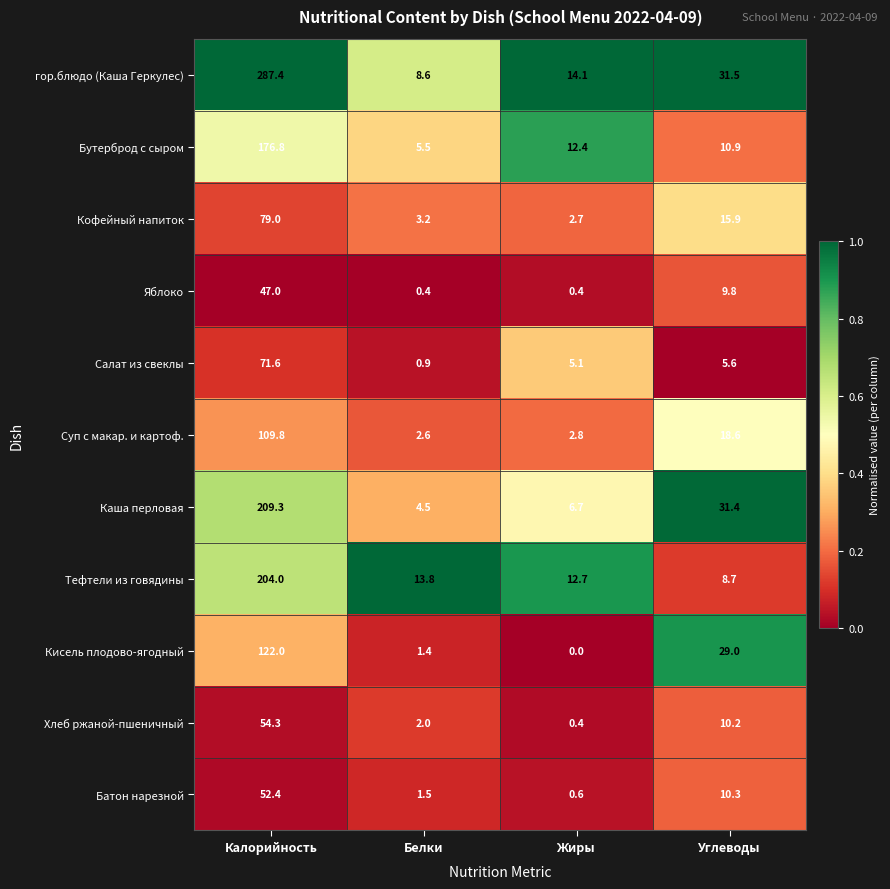

What value does the Тефтели из говядины series have at Углеводы?

8.7